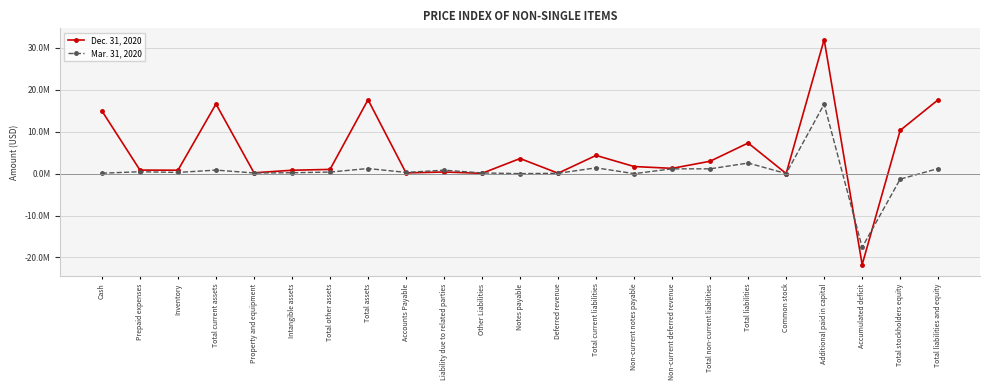

Does the chart display data point markers on the line(s)?

Yes